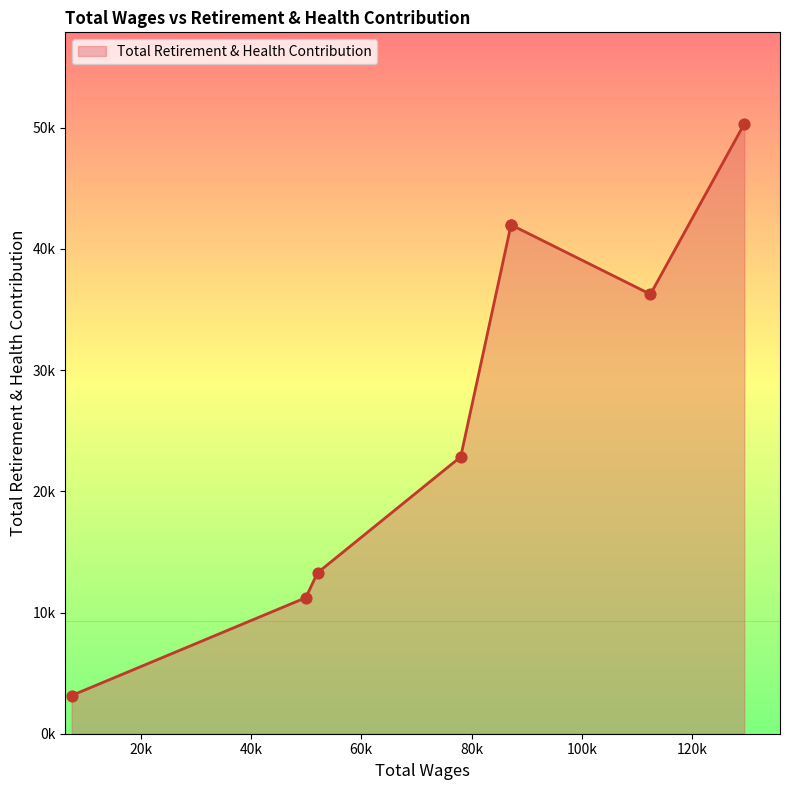

What is the change in value from 112424.0 to 52075.0?

-22981